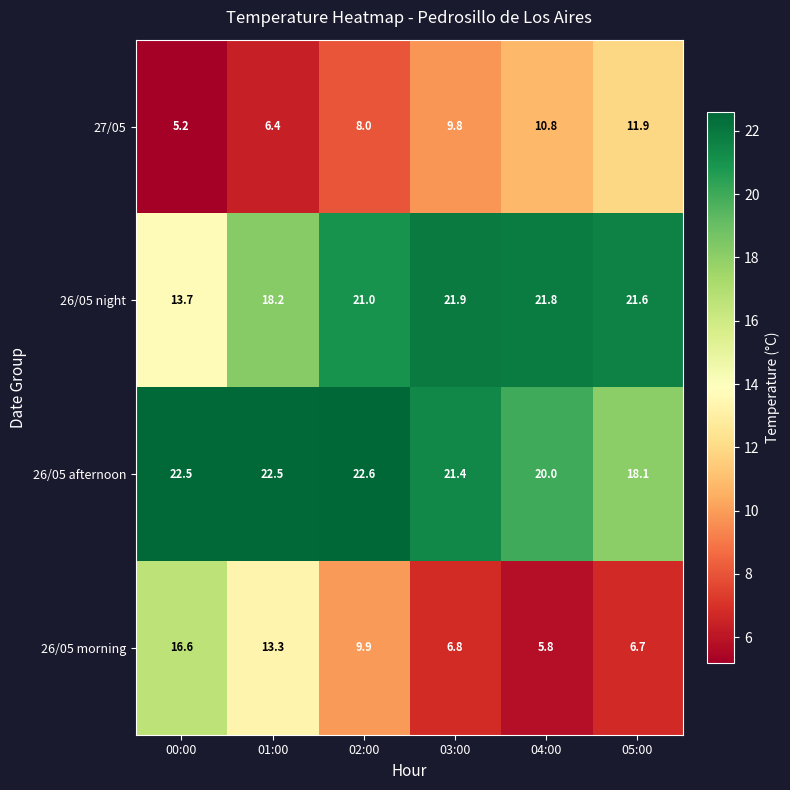

Which category has the lowest value across all series?

00:00